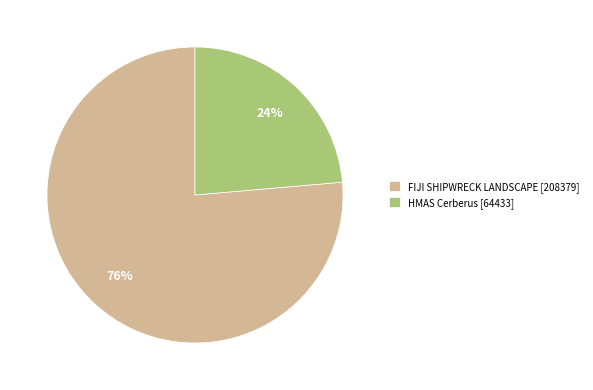

To the nearest percent, what is the average slice percentage?

50%